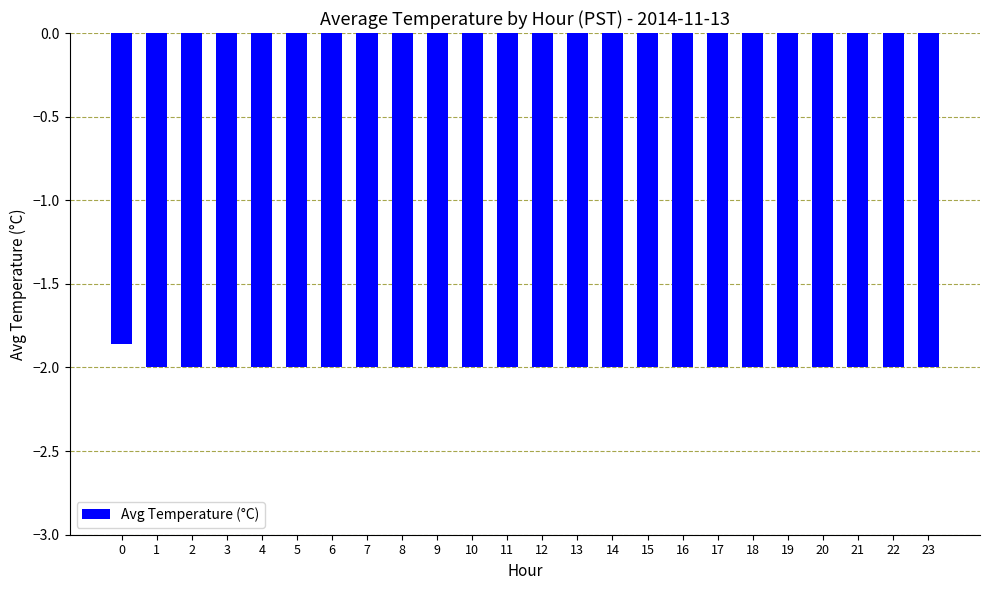

How many distinct data groups are displayed?

1